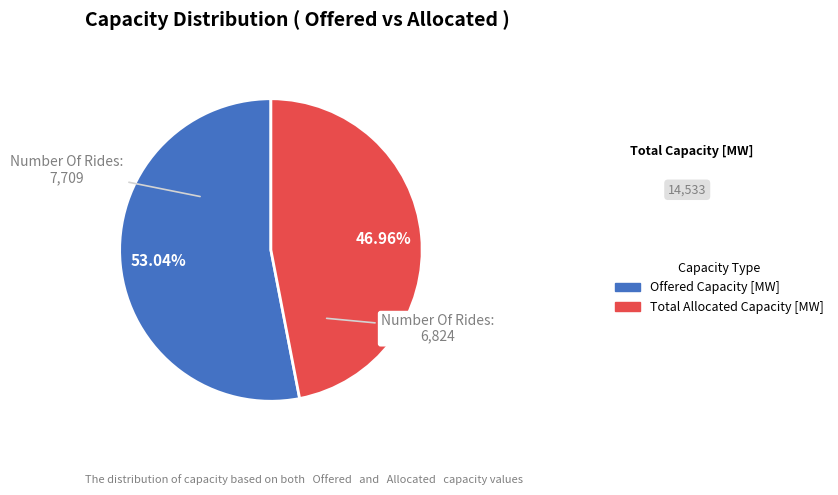

Is there any slice that represents more than half of the pie?

Yes